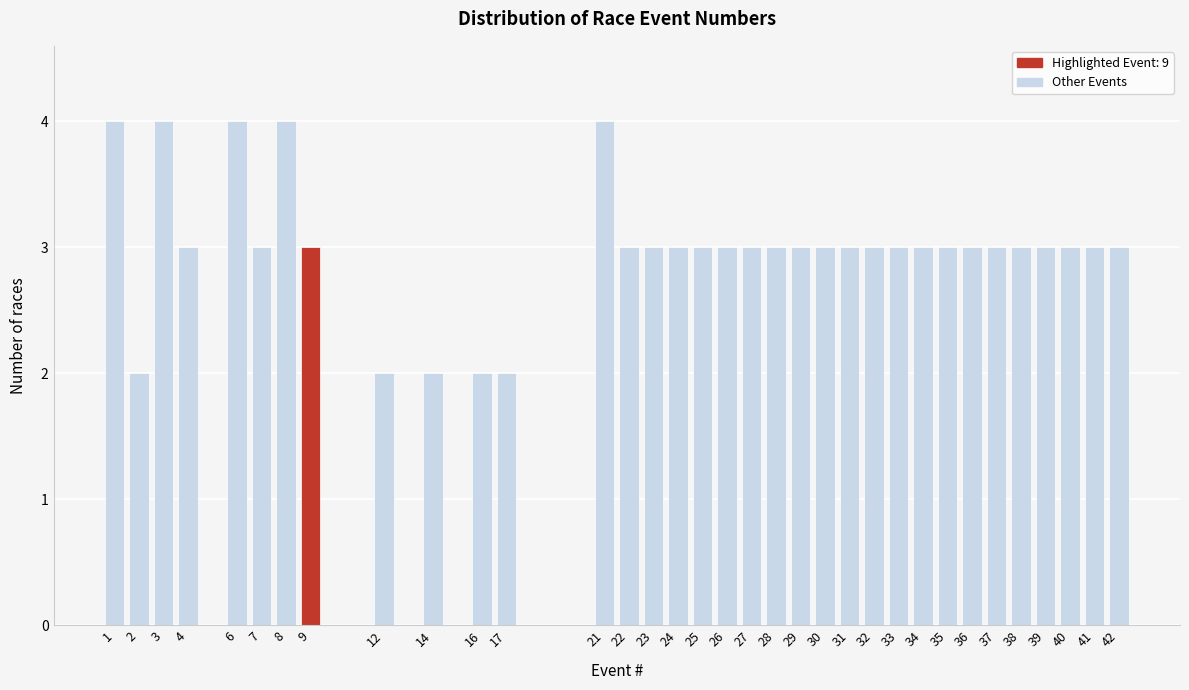

What is the value of the 31st bar from the left?

3